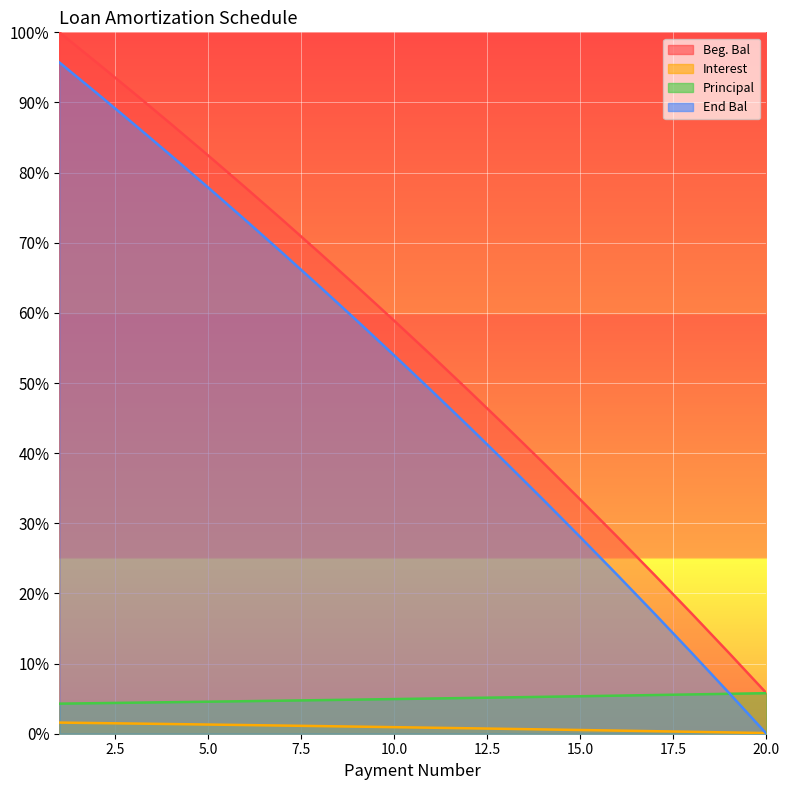

True or false: Beg. Bal and Principal cross at least once.

False